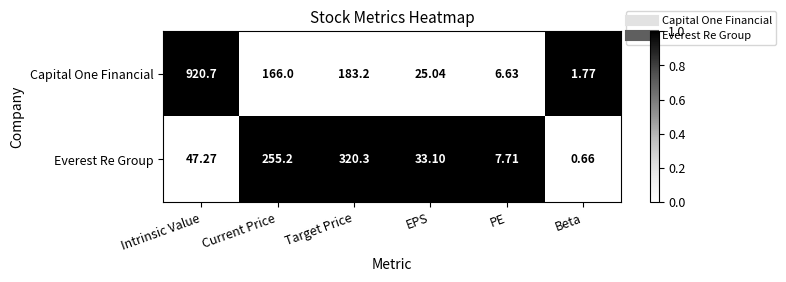

At how many categories does at least one series exceed 0?

6